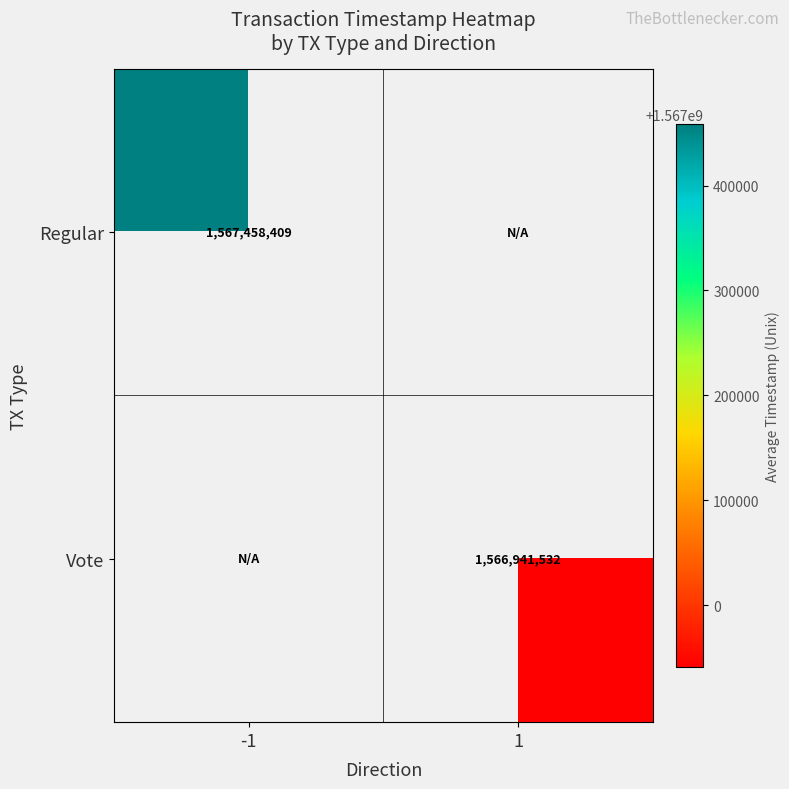

Is the value of Regular at -1 greater than the value of Vote at 1?

Yes